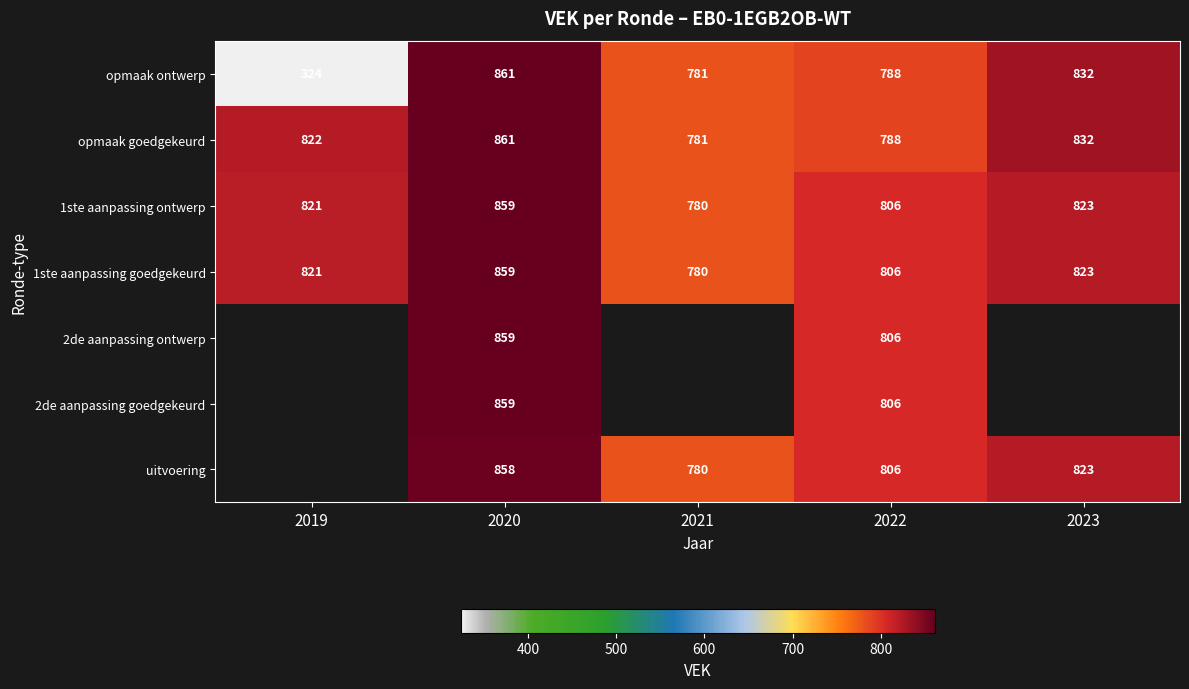

How many data points in opmaak goedgekeurd are less than 822?

2